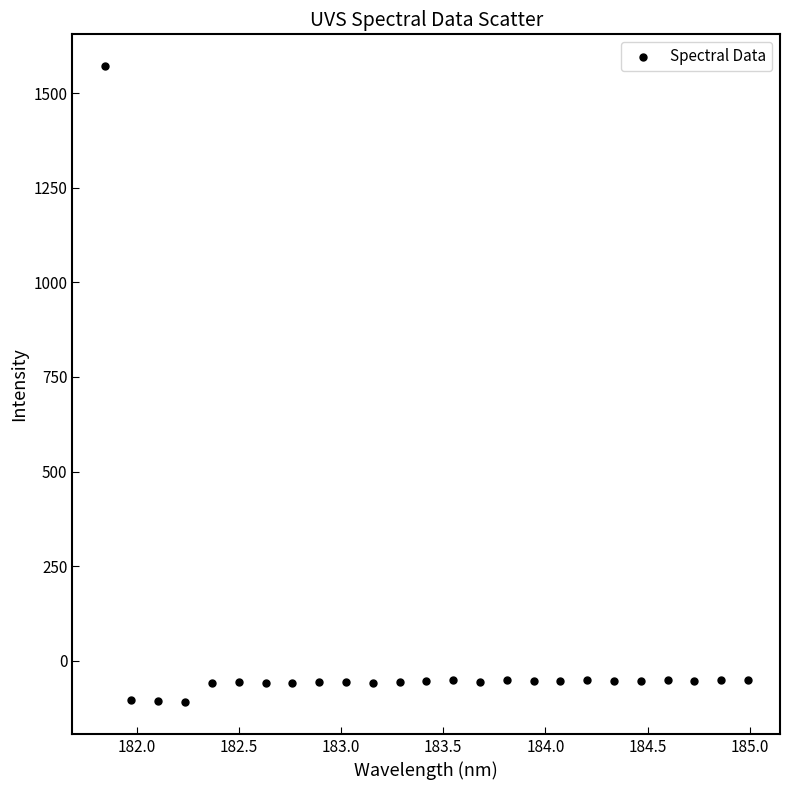

What is the range of X values (max minus min)?

3.1